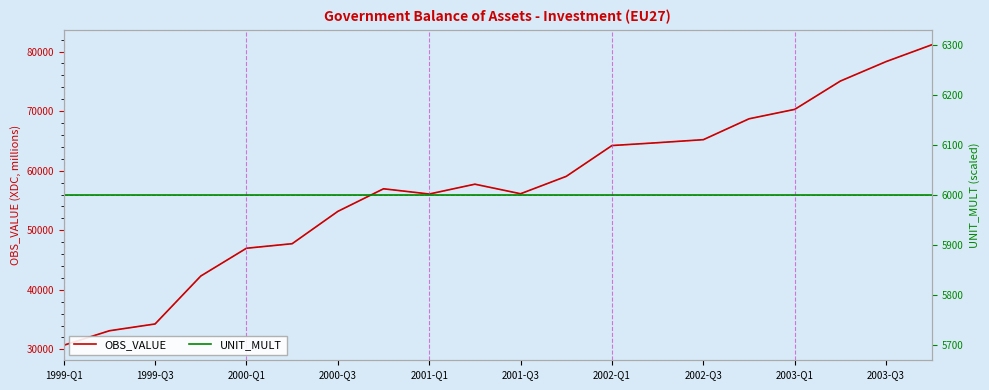

True or false: UNIT_MULT and OBS_VALUE cross at least once.

False